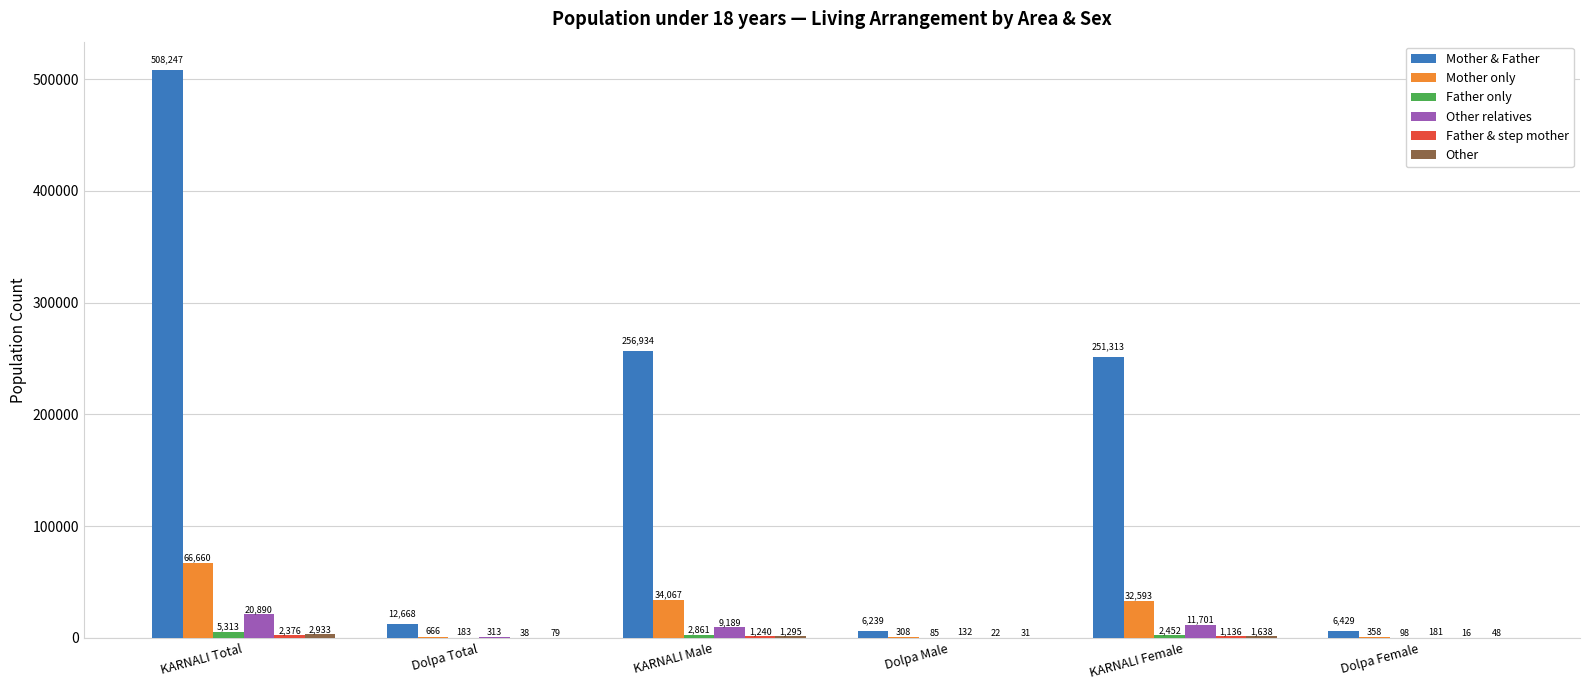

Which category has the highest value across all series?

KARNALI Total